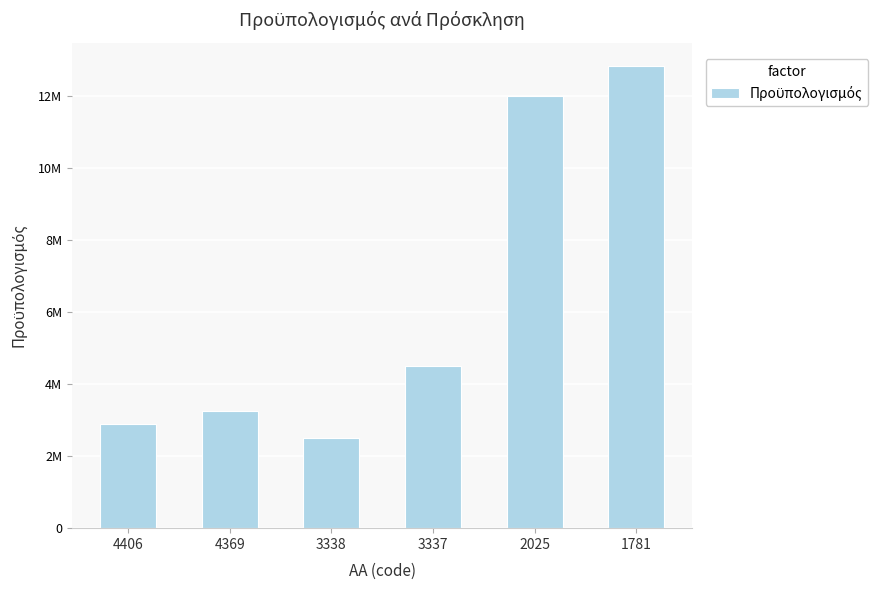

Does the chart contain any negative values?

No